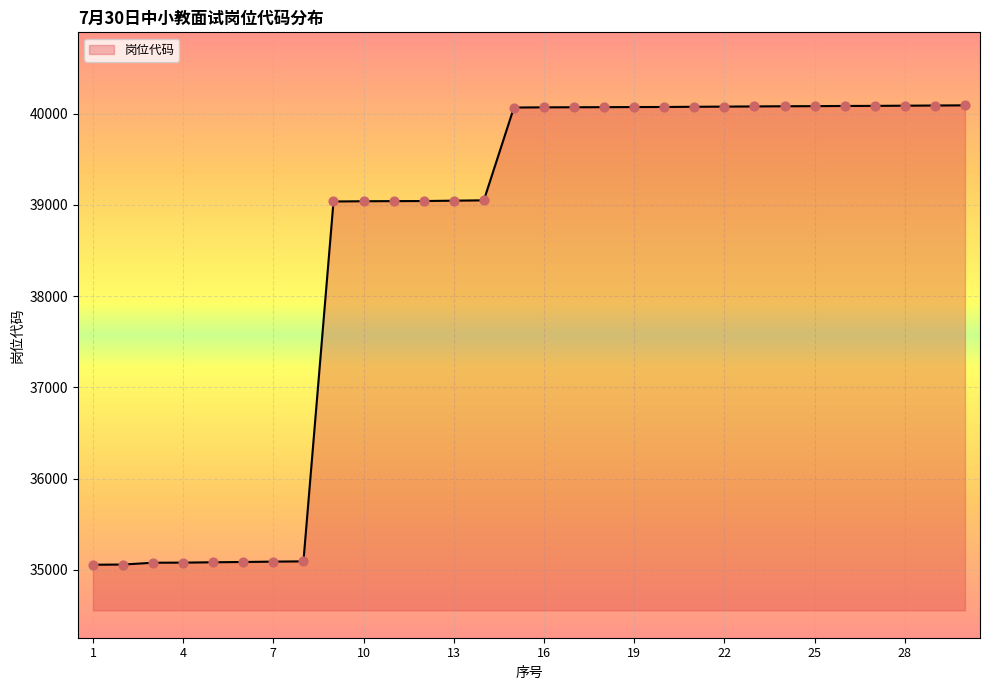

What is the difference between the maximum and minimum values?

5035